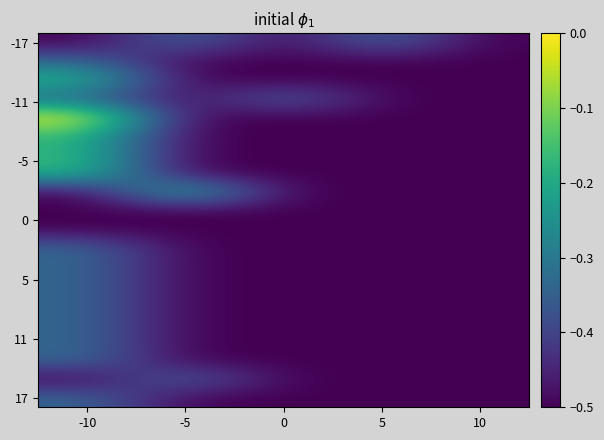

At which category is the sum across all series the highest?

-10